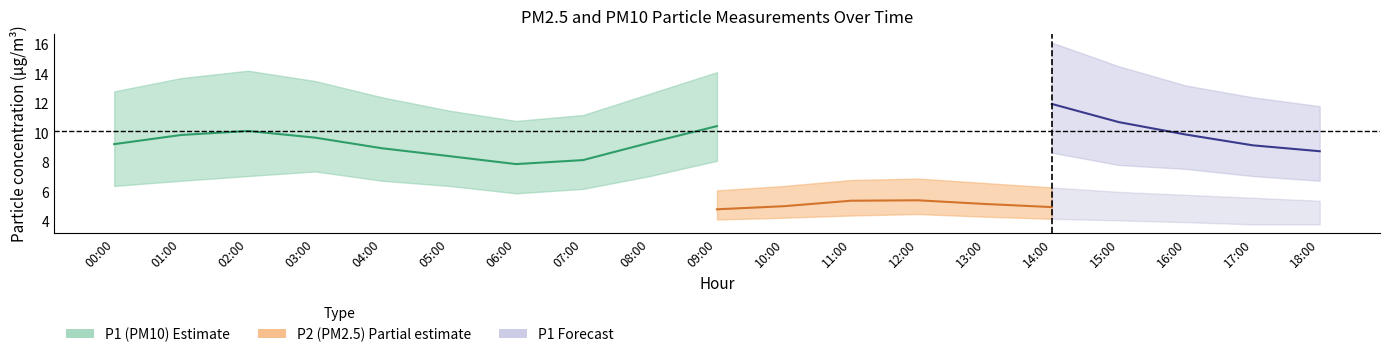

How many interior local peaks does the P1_upper series have?

2